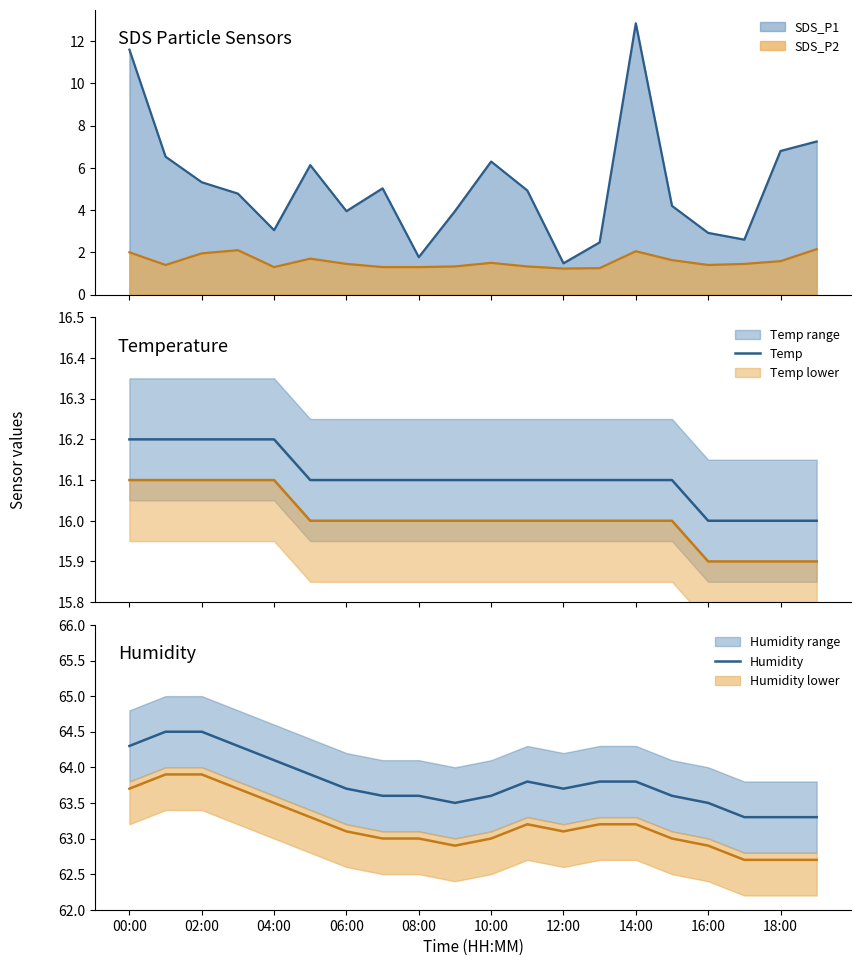

What is the maximum value shown in the chart?

64.5